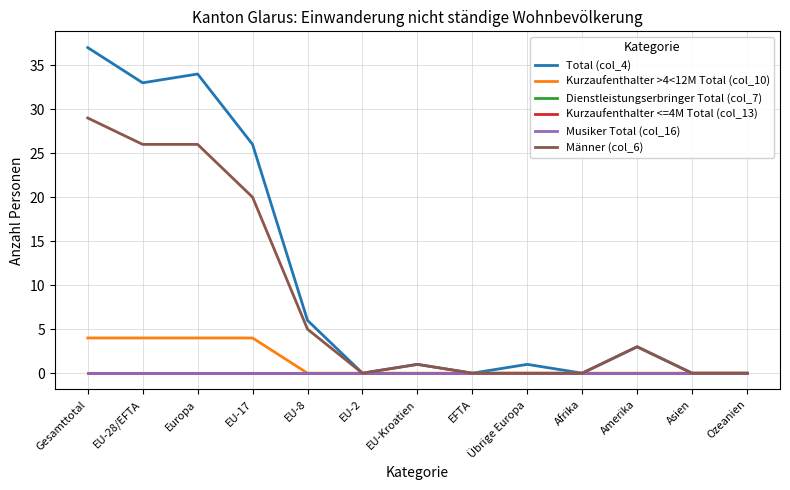

True or false: Kurzaufenthalter <=4M Total (col_13) and Dienstleistungserbringer Total (col_7) cross at least once.

False